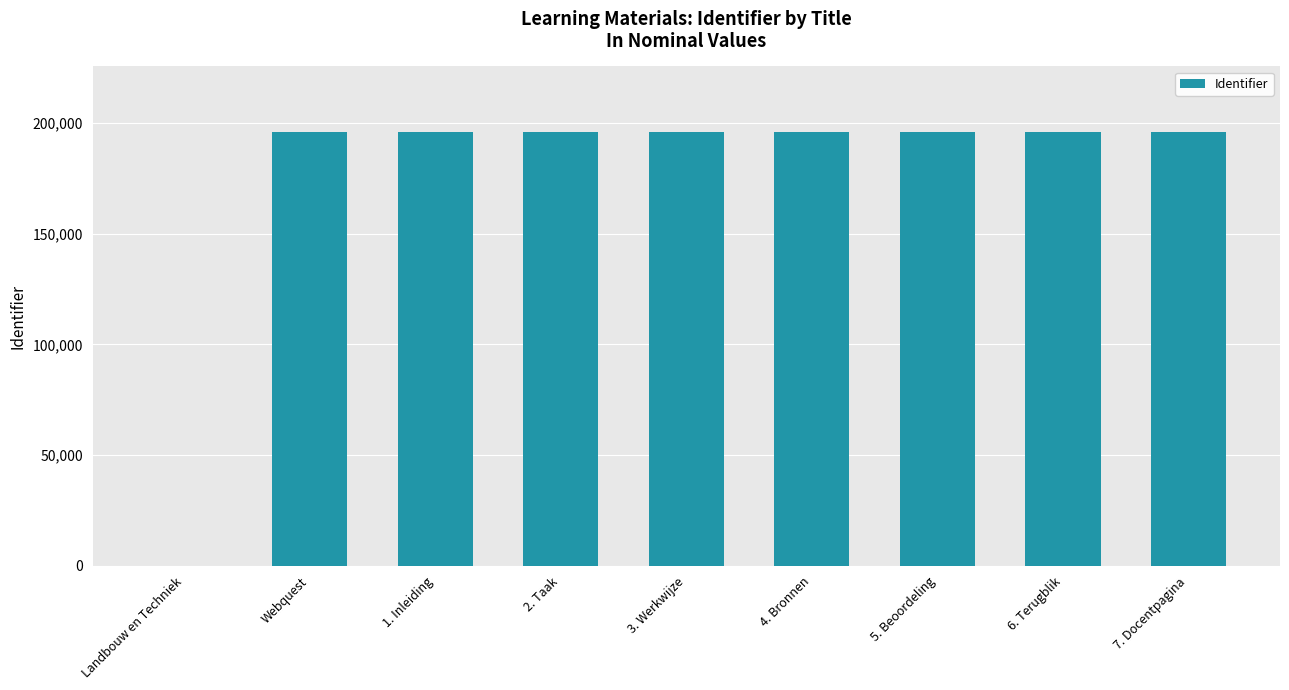

What is the sum of all values?

1569579